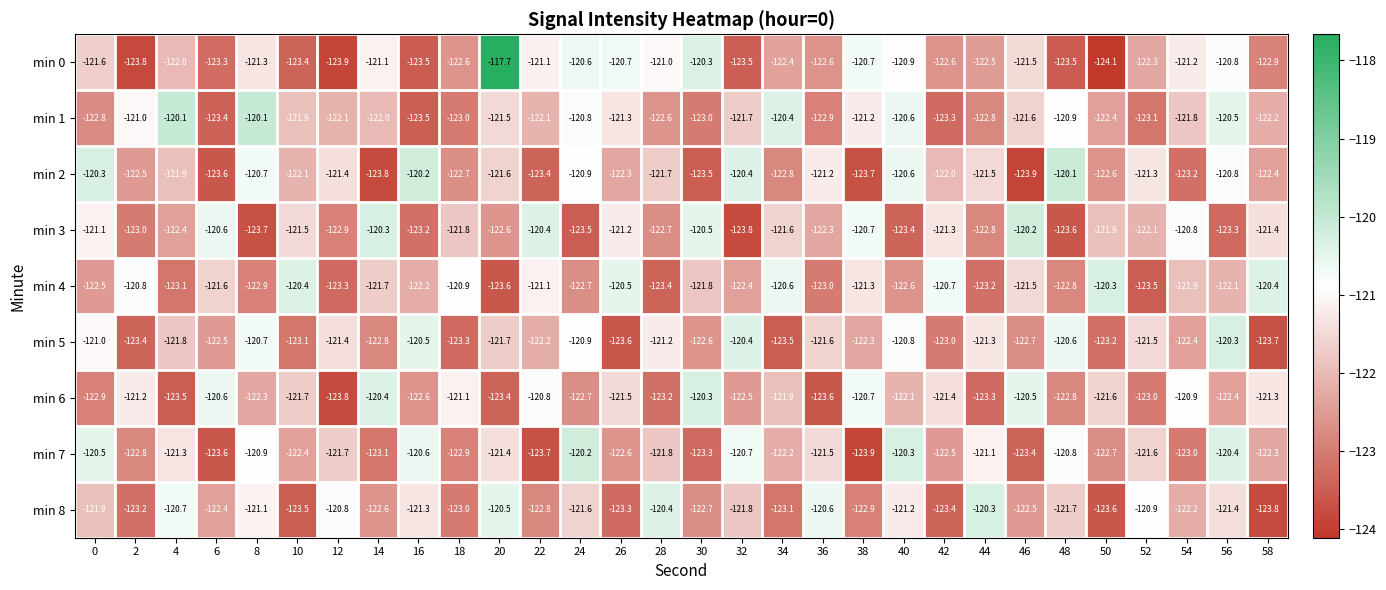

The min 8 series shows -122.9 at 38. True or false?

True